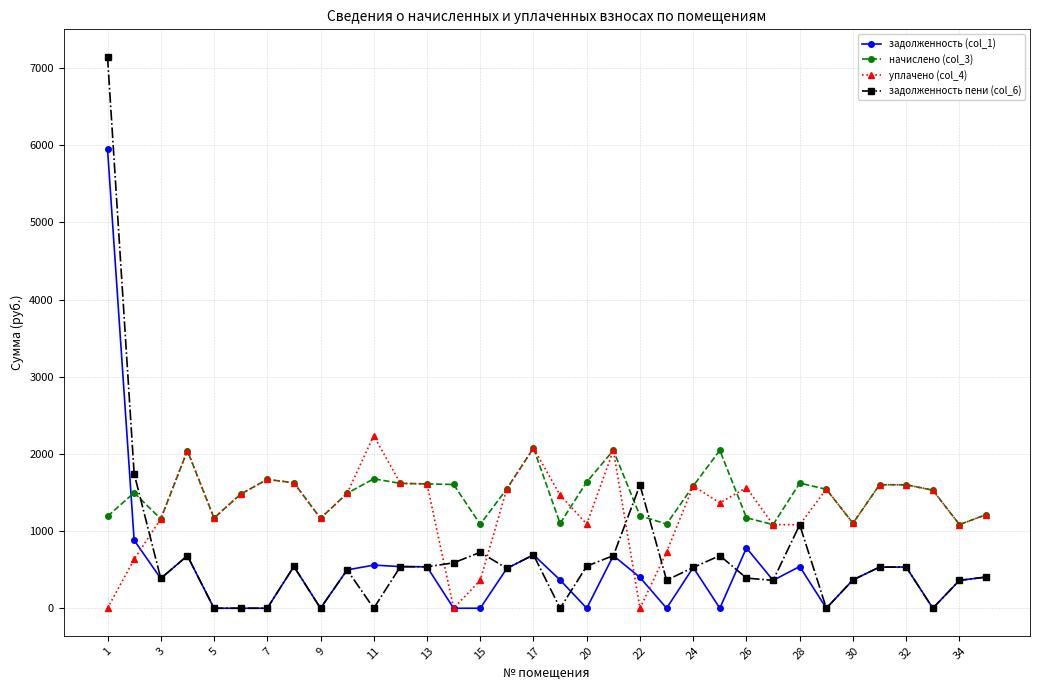

True or false: задолженность (col_1) has more than 1 interior local peaks.

True